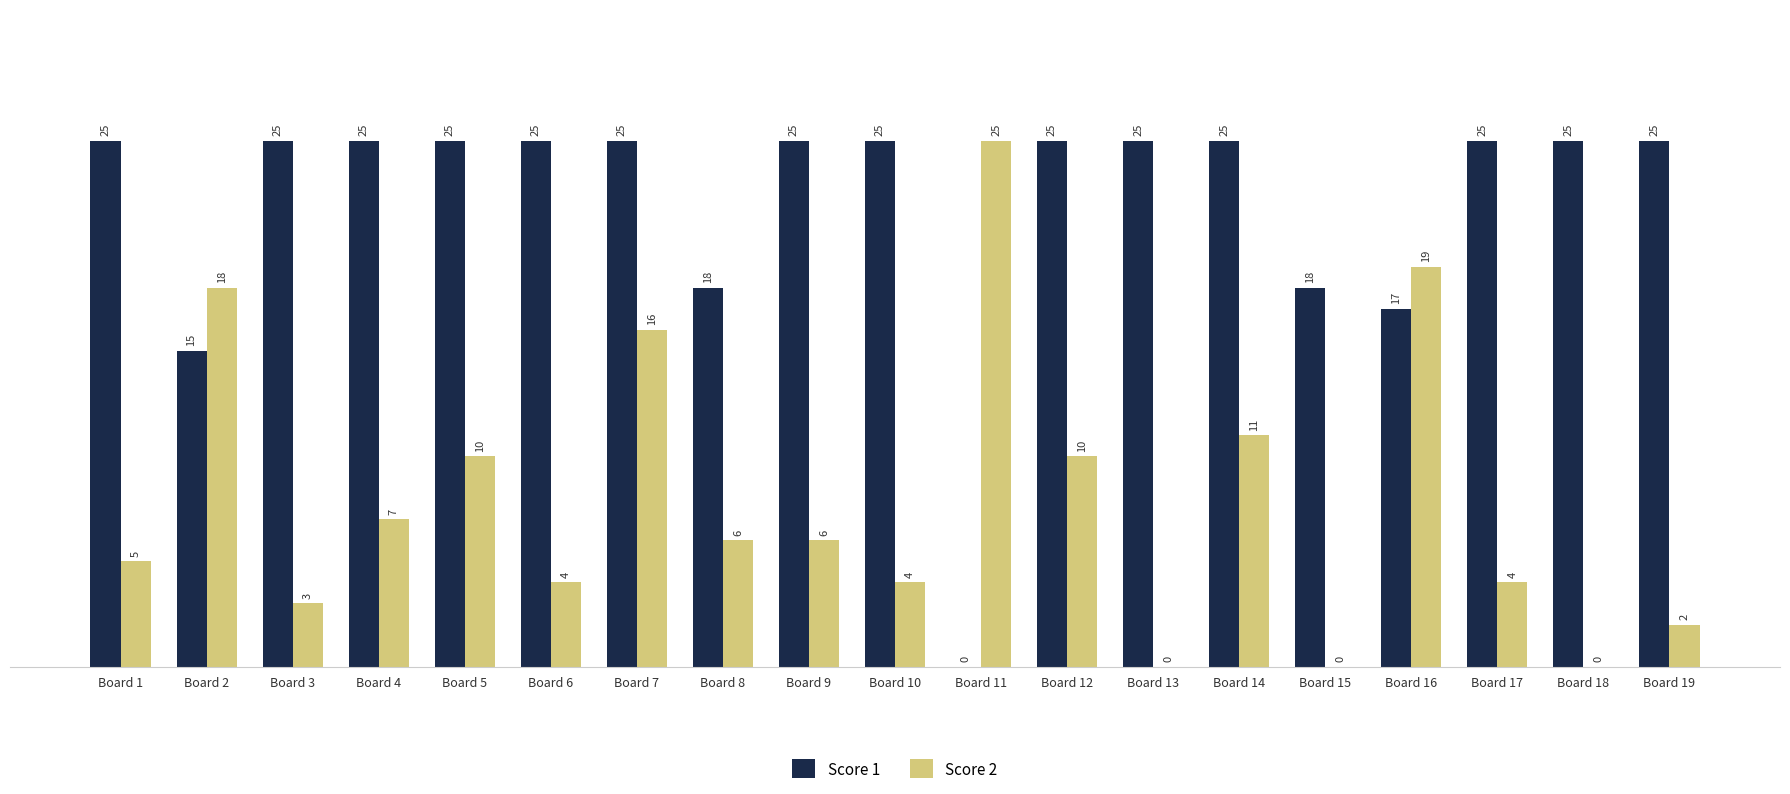

Reading left to right, what are all the values shown in this chart?

Score 1: 25	15	25	25	25	25	25	18	25	25	0	25	25	25	18	17	25	25	25
Score 2: 5	18	3	7	10	4	16	6	6	4	25	10	0	11	0	19	4	0	2